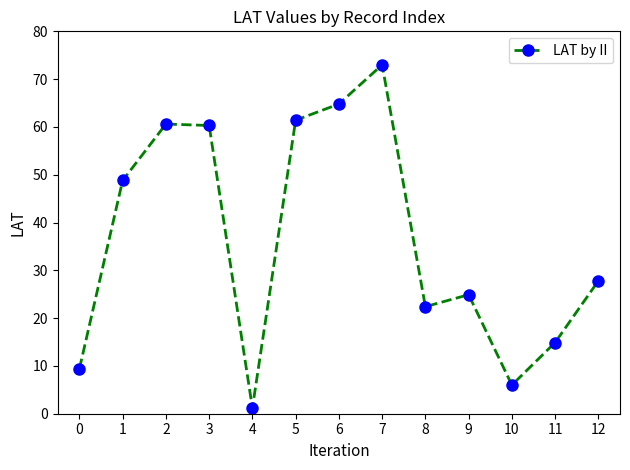

What is the ratio of the value at 10 to the value at 9?

0.2